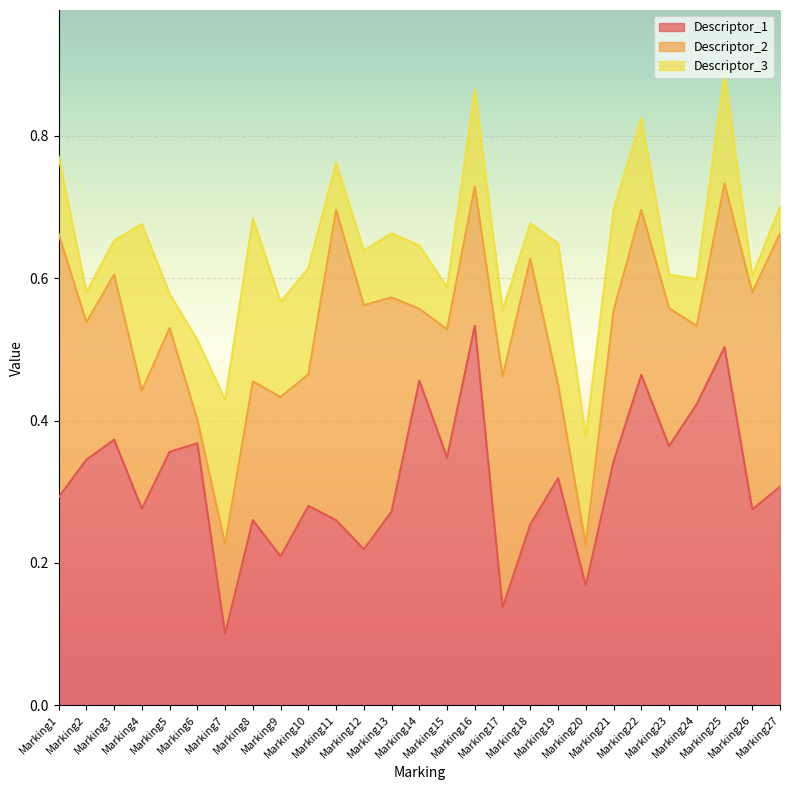

Reading left to right, transcribe all the data shown in this chart.

Descriptor_1: Marking1=0.3	Marking2=0.3	Marking3=0.4	Marking4=0.3	Marking5=0.4	Marking6=0.4	Marking7=0.1	Marking8=0.3	Marking9=0.2	Marking10=0.3	Marking11=0.3	Marking12=0.2	Marking13=0.3	Marking14=0.5	Marking15=0.3	Marking16=0.5	Marking17=0.1	Marking18=0.3	Marking19=0.3	Marking20=0.2	Marking21=0.3	Marking22=0.5	Marking23=0.4	Marking24=0.4	Marking25=0.5	Marking26=0.3	Marking27=0.3
Descriptor_2: Marking1=0.4	Marking2=0.2	Marking3=0.2	Marking4=0.2	Marking5=0.2	Marking6=0.0	Marking7=0.1	Marking8=0.2	Marking9=0.2	Marking10=0.2	Marking11=0.4	Marking12=0.3	Marking13=0.3	Marking14=0.1	Marking15=0.2	Marking16=0.2	Marking17=0.3	Marking18=0.4	Marking19=0.1	Marking20=0.1	Marking21=0.2	Marking22=0.2	Marking23=0.2	Marking24=0.1	Marking25=0.2	Marking26=0.3	Marking27=0.4
Descriptor_3: Marking1=0.1	Marking2=0.0	Marking3=0.0	Marking4=0.2	Marking5=0.0	Marking6=0.1	Marking7=0.2	Marking8=0.2	Marking9=0.1	Marking10=0.1	Marking11=0.1	Marking12=0.1	Marking13=0.1	Marking14=0.1	Marking15=0.1	Marking16=0.1	Marking17=0.1	Marking18=0.1	Marking19=0.2	Marking20=0.2	Marking21=0.1	Marking22=0.1	Marking23=0.0	Marking24=0.1	Marking25=0.2	Marking26=0.0	Marking27=0.0